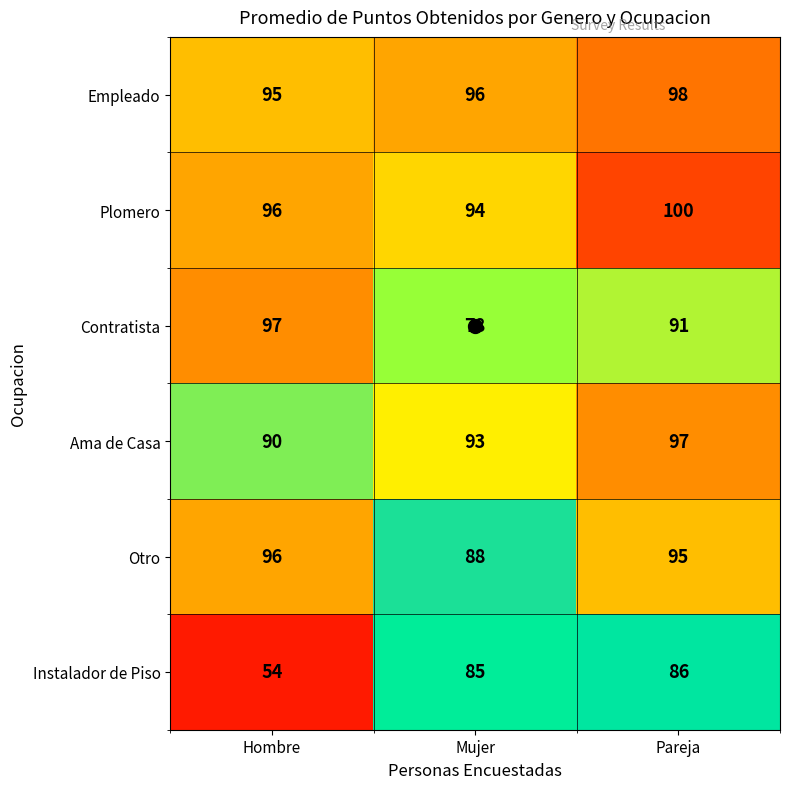

What is the spread (max minus min) of values at Hombre?

43